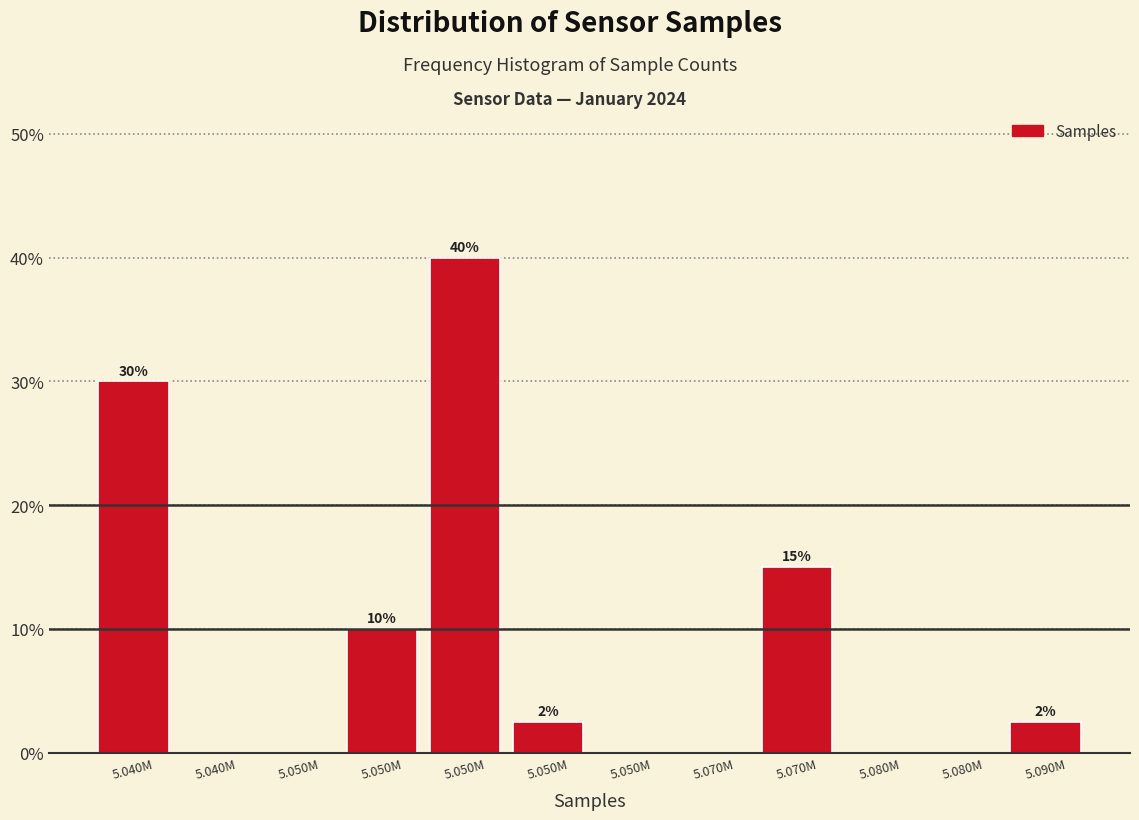

Count the number of data series in this chart.

1